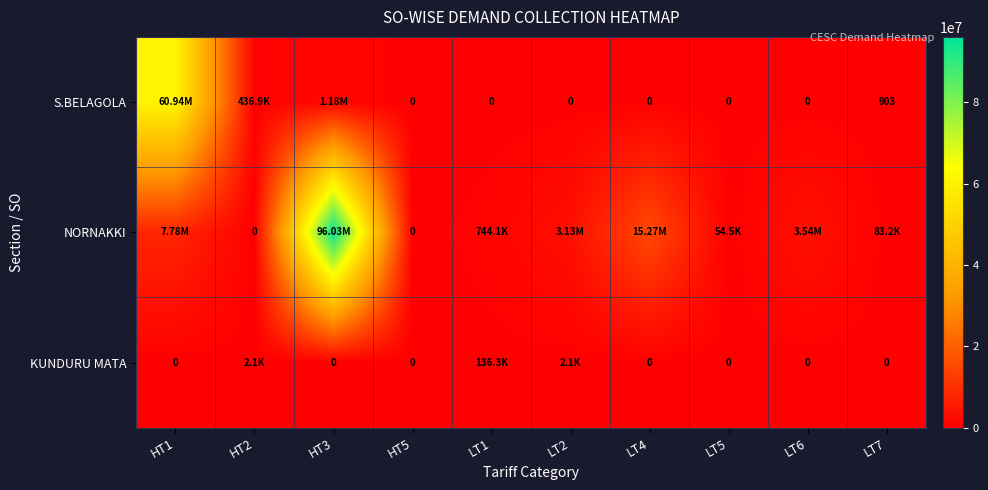

Between HT5 and LT5, which is larger?

HT5